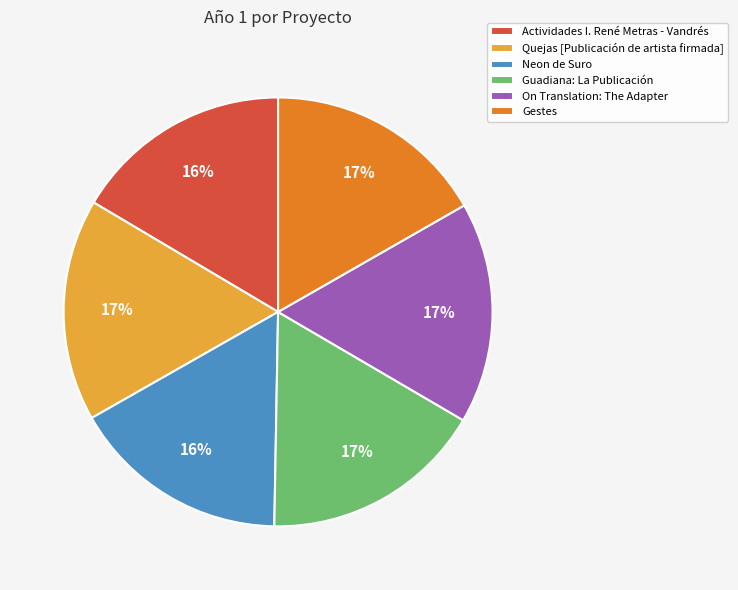

Does Quejas [Publicación de artista firmada] account for over 50% of the chart?

No